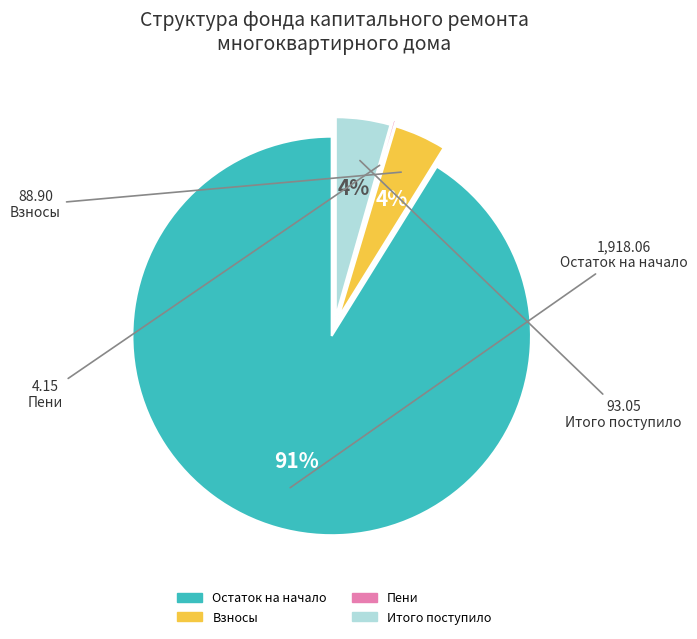

Is there any slice that represents more than half of the pie?

Yes